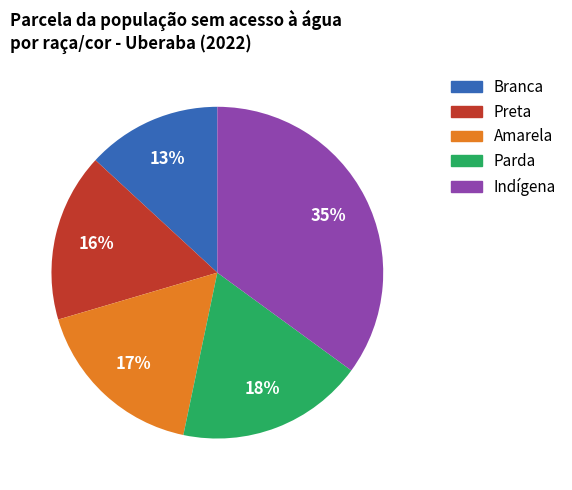

What is the smallest slice in the pie chart?

Branca